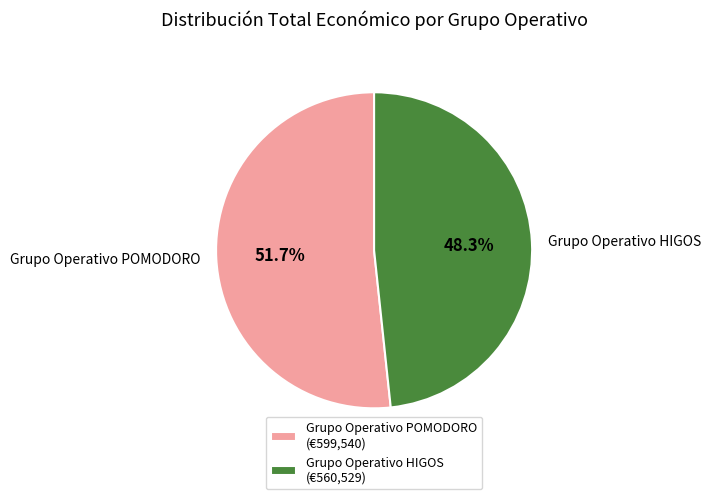

Count the number of slices in the pie.

2